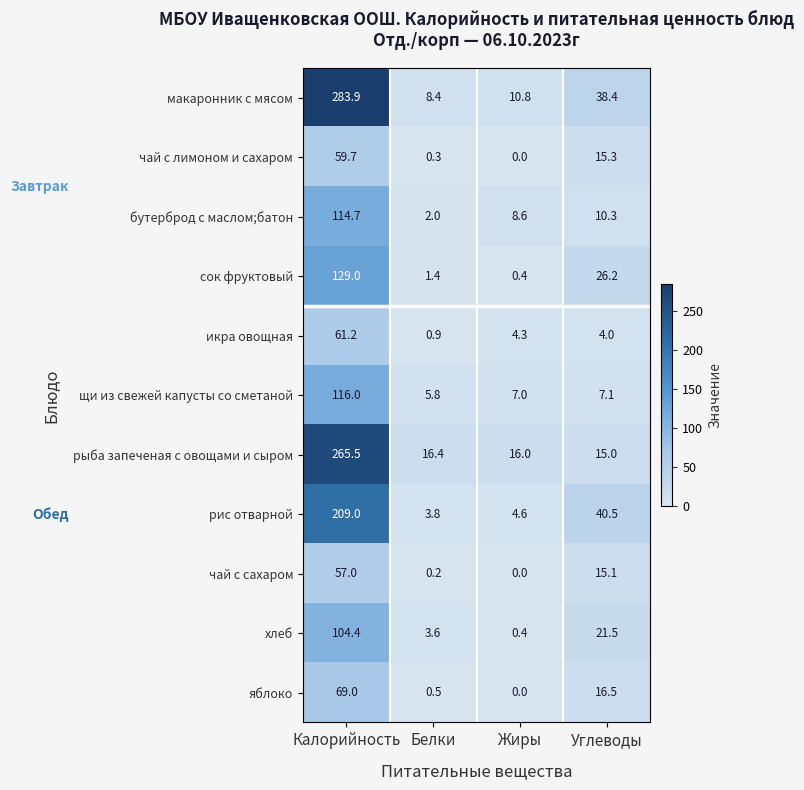

Where does the щи из свежей капусты со сметаной series first go above 7?

Калорийность